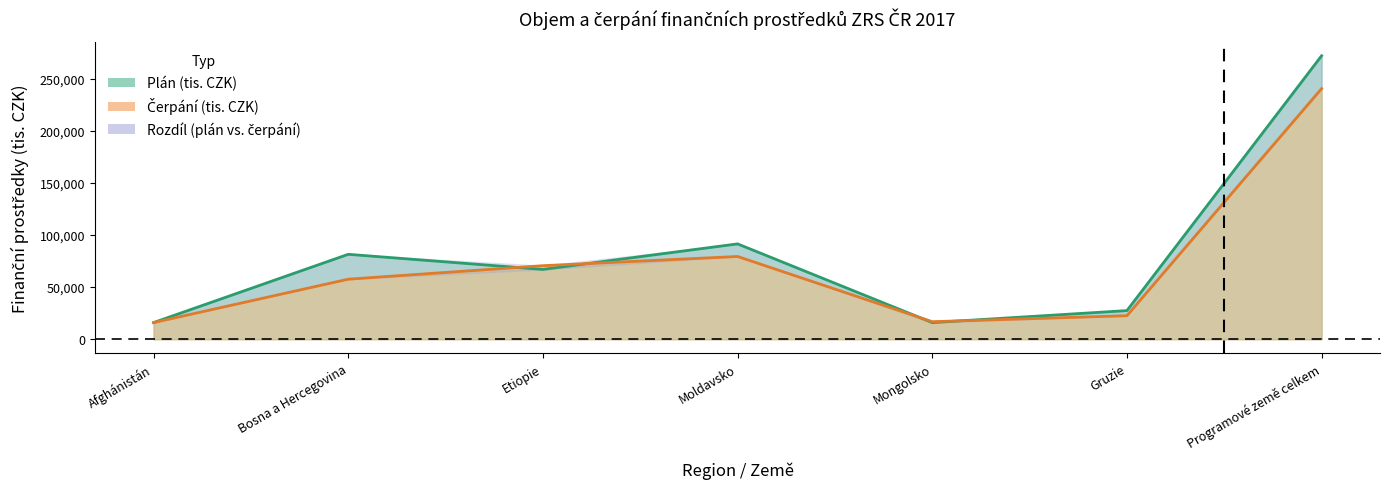

What is the value of the Čerpání (tis. CZK) point at the 7th from the left?

240480.9